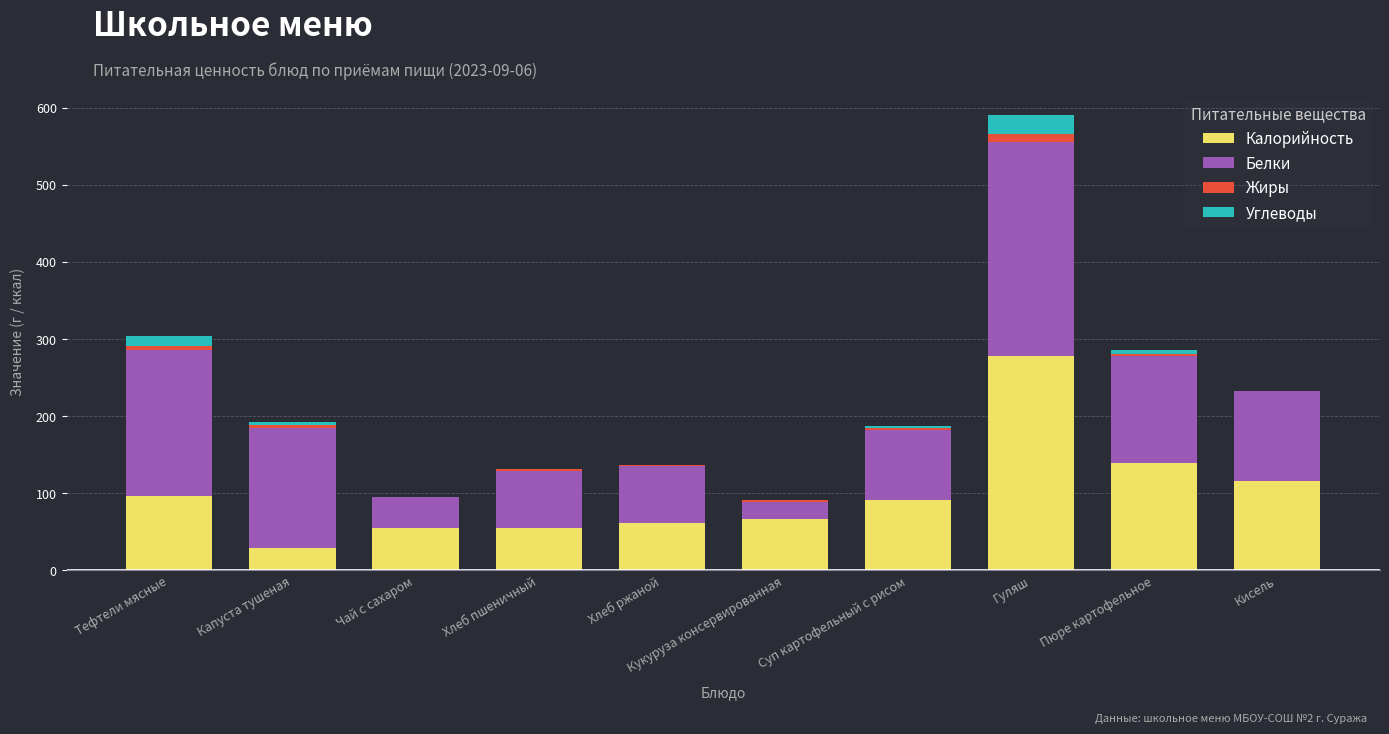

The value of Калорийность at Чай с сахаром is 32. True or false?

False